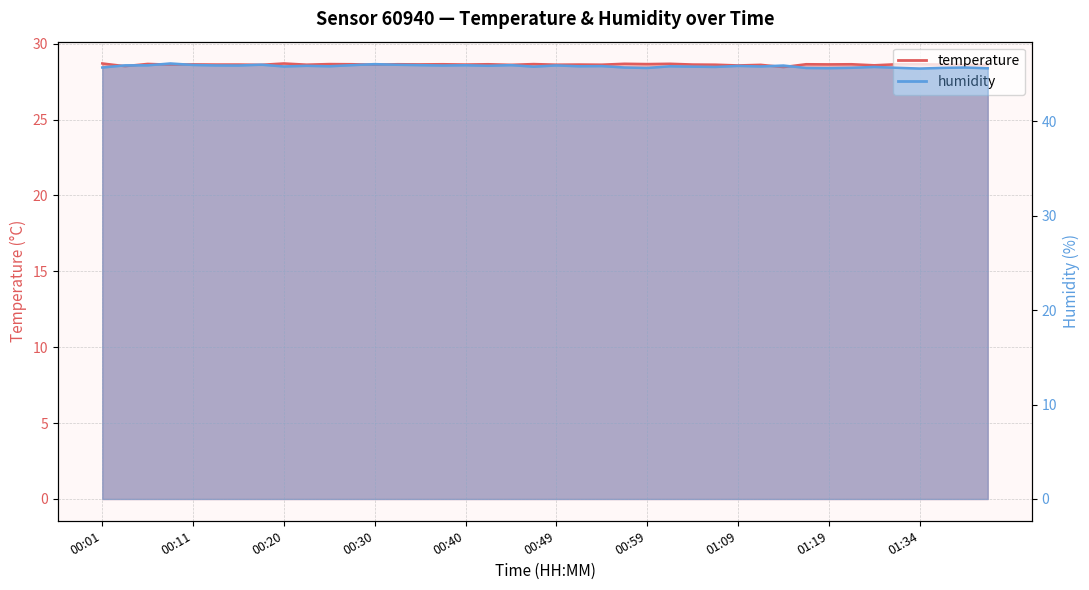

At which category is the sum across all series the highest?

00:08